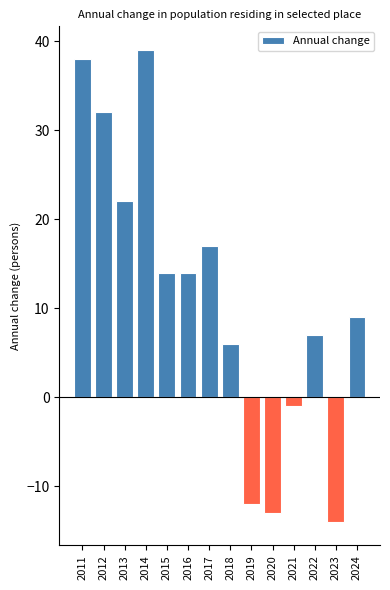

What is the greatest value displayed?

39